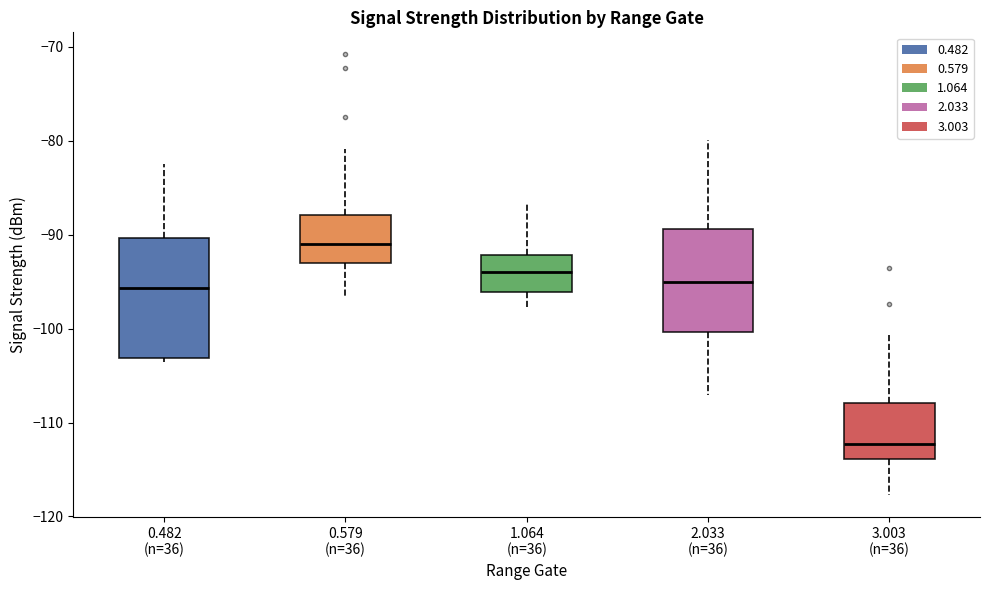

Where does the upper whisker of the box for 3.003 (n=36) end on the y-axis? The values are not printed on the chart, so give them approximately, as read against the axis.

-101